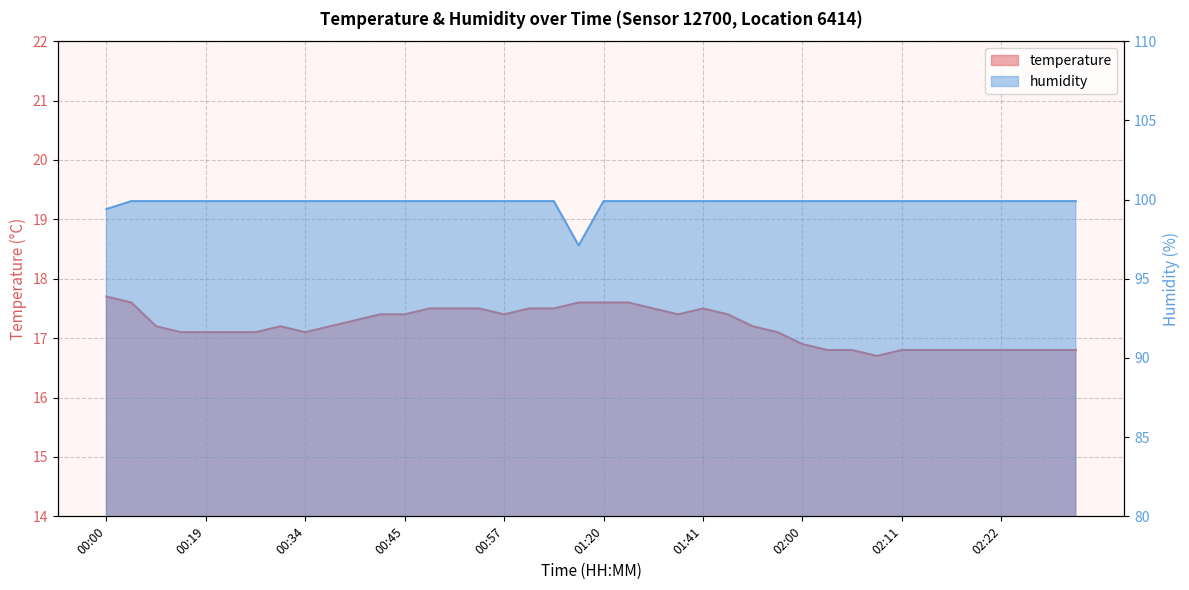

How many lines are shown in the chart?

2